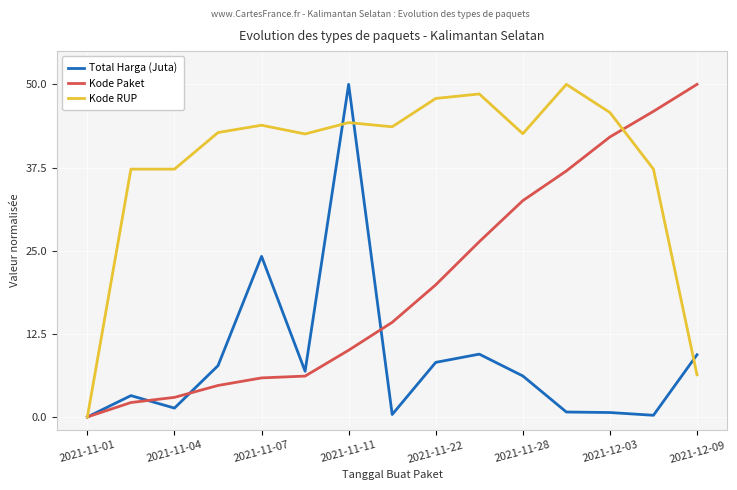

True or false: Total Harga (Juta) and Kode RUP cross at least once.

True